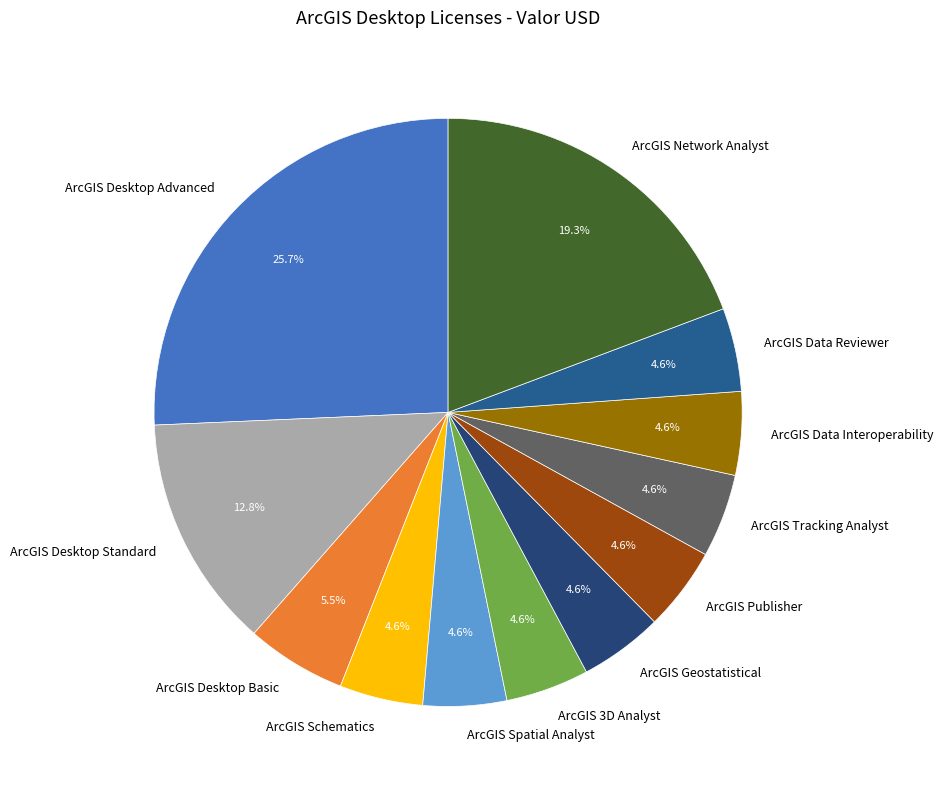

How much of the chart is everything except ArcGIS Data Reviewer?

95.4%